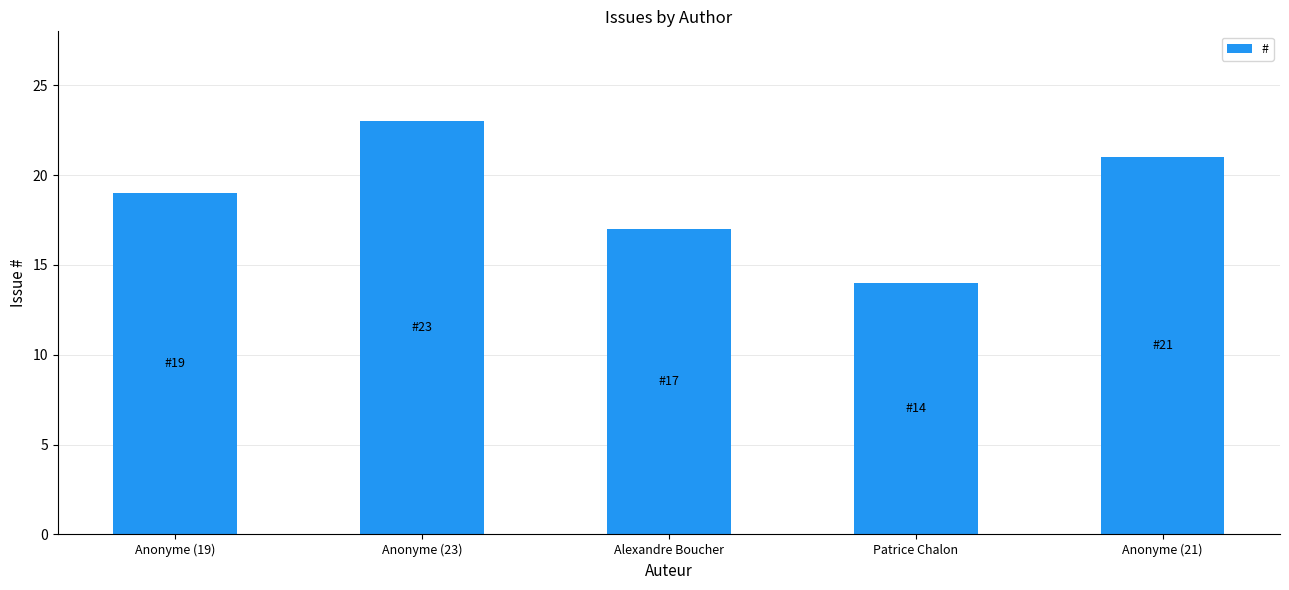

Reading left to right, extract all data points from this chart.

19	23	17	14	21